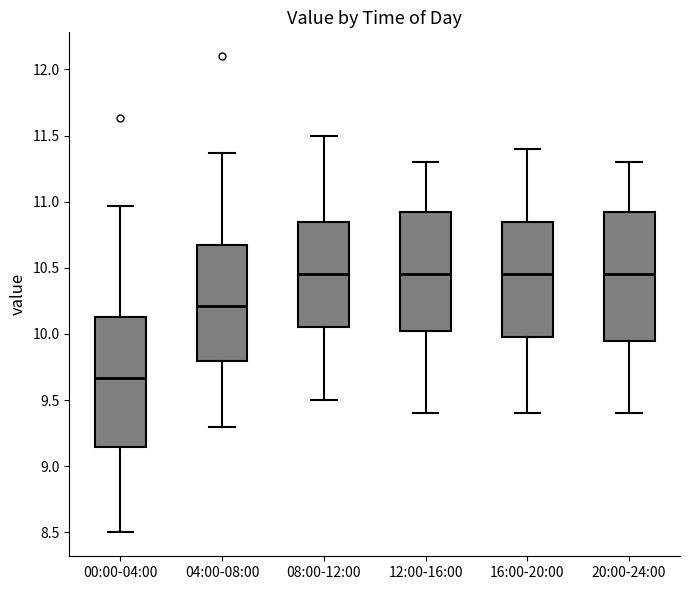

Where does the median line of the box for 16:00-20:00 sit on the y-axis? The values are not printed on the chart, so give them approximately, as read against the axis.

10.45